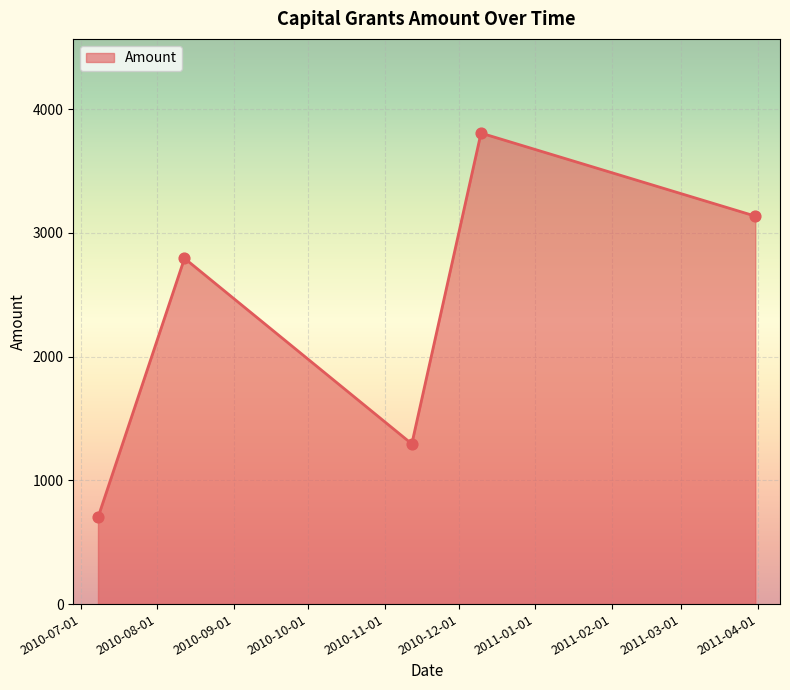

What is the maximum value shown in the chart?

3807.3